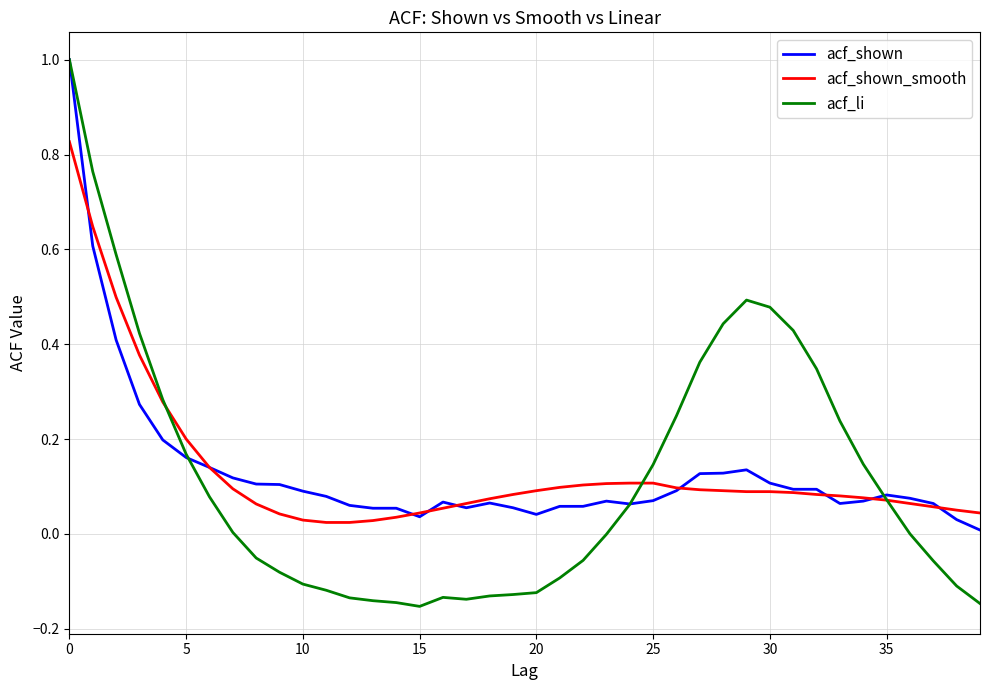

What is the highest value of the acf_shown series?

1.0